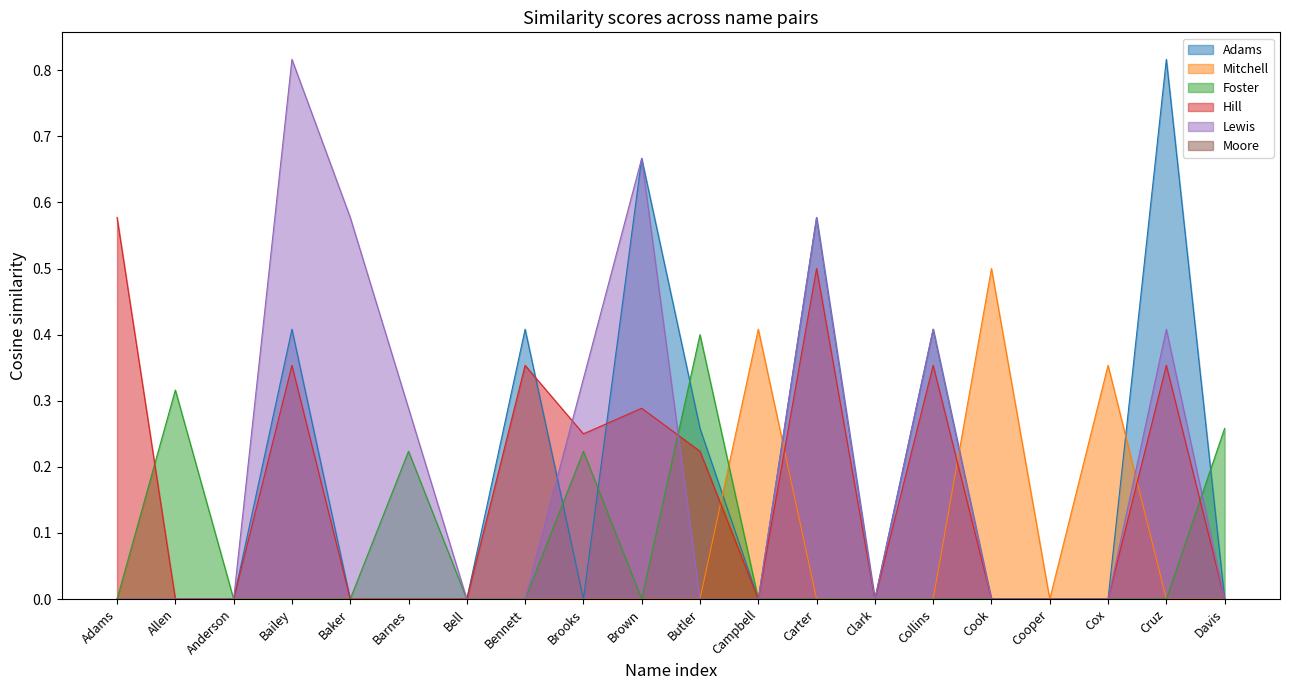

The Foster series shows 0.0 at Bailey. True or false?

True